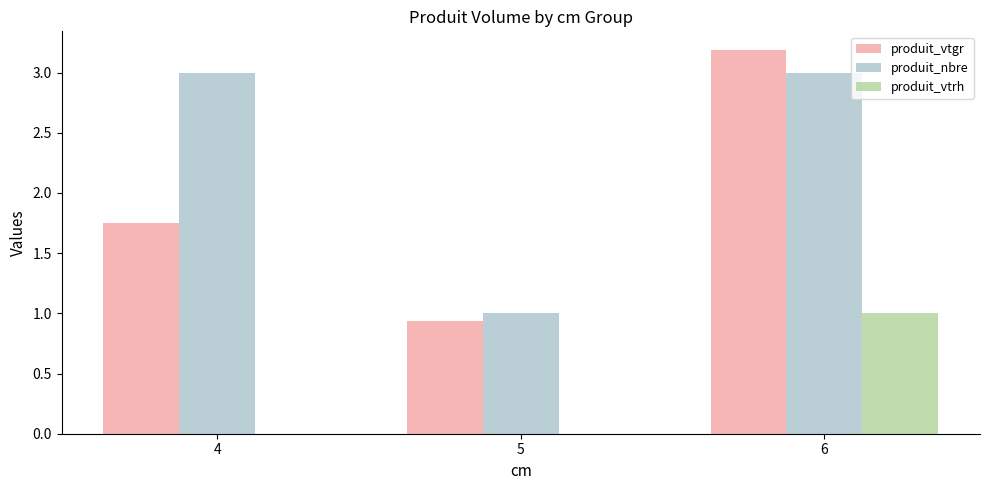

Which series has the largest range (max minus min)?

produit_vtgr